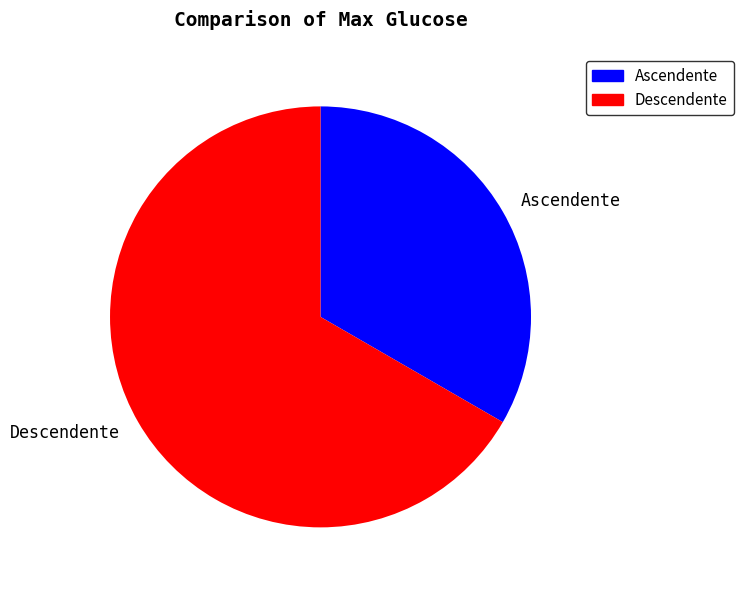

Which slice is the smallest?

Ascendente